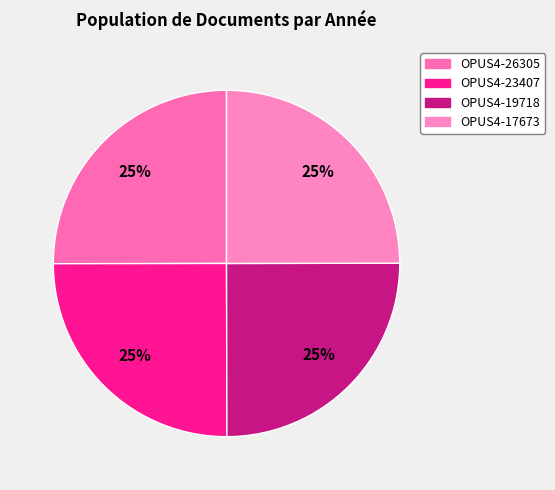

The OPUS4-23407 slice represents 37% of the pie. True or false?

False